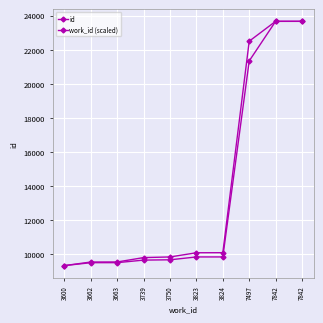

How many data points in work_id (scaled) are above 10090?

5